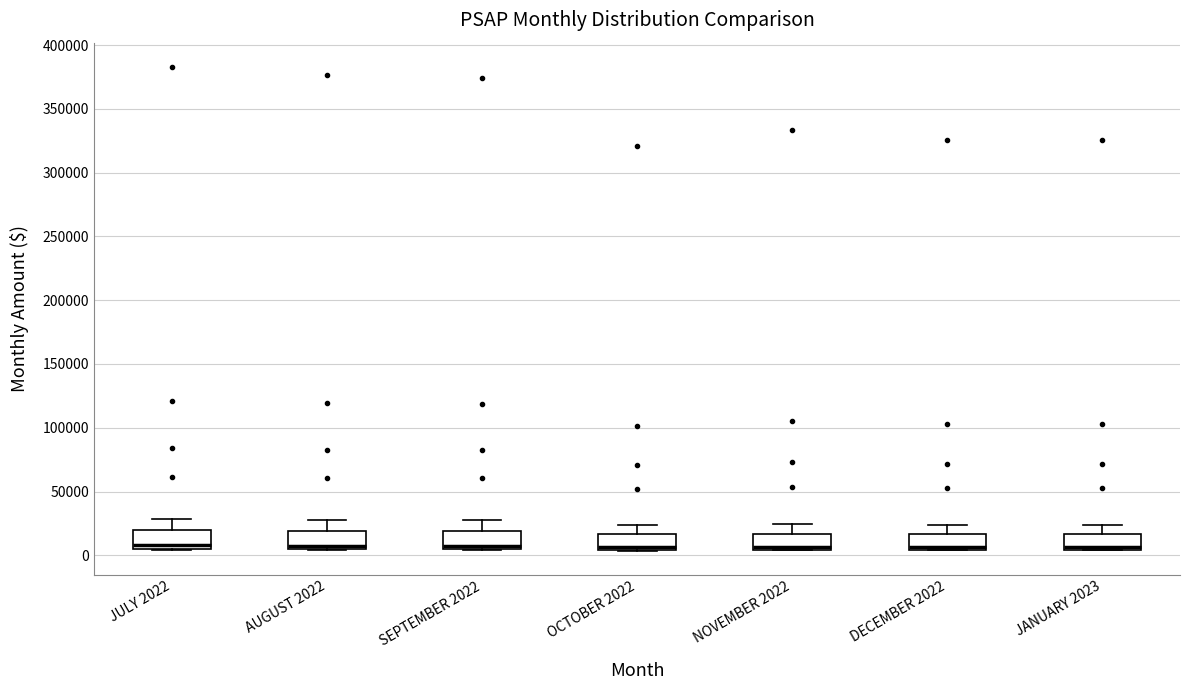

Where is the lower edge of the box for JULY 2022 on the y-axis? The values are not printed on the chart, so give them approximately, as read against the axis.

5000